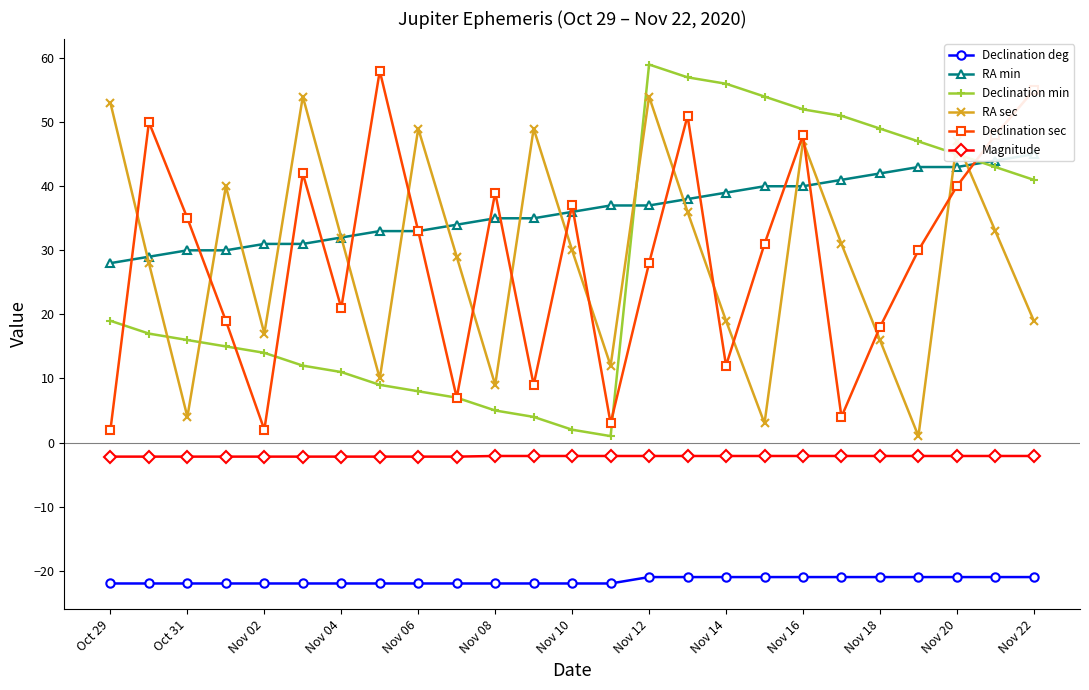

Reading left to right, extract all data points from this chart.

Declination deg: -22.0	-22.0	-22.0	-22.0	-22.0	-22.0	-22.0	-22.0	-22.0	-22.0	-22.0	-22.0	-22.0	-22.0	-21.0	-21.0	-21.0	-21.0	-21.0	-21.0	-21.0	-21.0	-21.0	-21.0	-21.0
RA min: 28.0	29.0	30.0	30.0	31.0	31.0	32.0	33.0	33.0	34.0	35.0	35.0	36.0	37.0	37.0	38.0	39.0	40.0	40.0	41.0	42.0	43.0	43.0	44.0	45.0
Declination min: 19.0	17.0	16.0	15.0	14.0	12.0	11.0	9.0	8.0	7.0	5.0	4.0	2.0	1.0	59.0	57.0	56.0	54.0	52.0	51.0	49.0	47.0	45.0	43.0	41.0
RA sec: 53.0	28.0	4.0	40.0	17.0	54.0	32.0	10.0	49.0	29.0	9.0	49.0	30.0	12.0	54.0	36.0	19.0	3.0	47.0	31.0	16.0	1.0	47.0	33.0	19.0
Declination sec: 2.0	50.0	35.0	19.0	2.0	42.0	21.0	58.0	33.0	7.0	39.0	9.0	37.0	3.0	28.0	51.0	12.0	31.0	48.0	4.0	18.0	30.0	40.0	48.0	55.0
Magnitude: -2.2	-2.2	-2.2	-2.2	-2.2	-2.2	-2.2	-2.2	-2.2	-2.2	-2.1	-2.1	-2.1	-2.1	-2.1	-2.1	-2.1	-2.1	-2.1	-2.1	-2.1	-2.1	-2.1	-2.1	-2.1